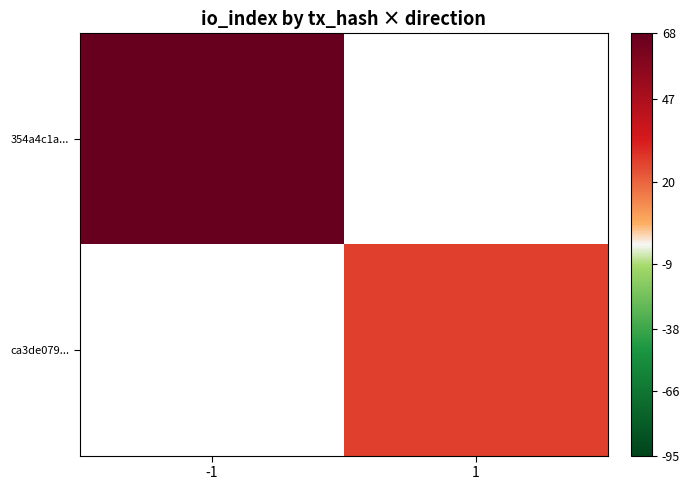

At which label does ca3de079... reach its peak?

-1